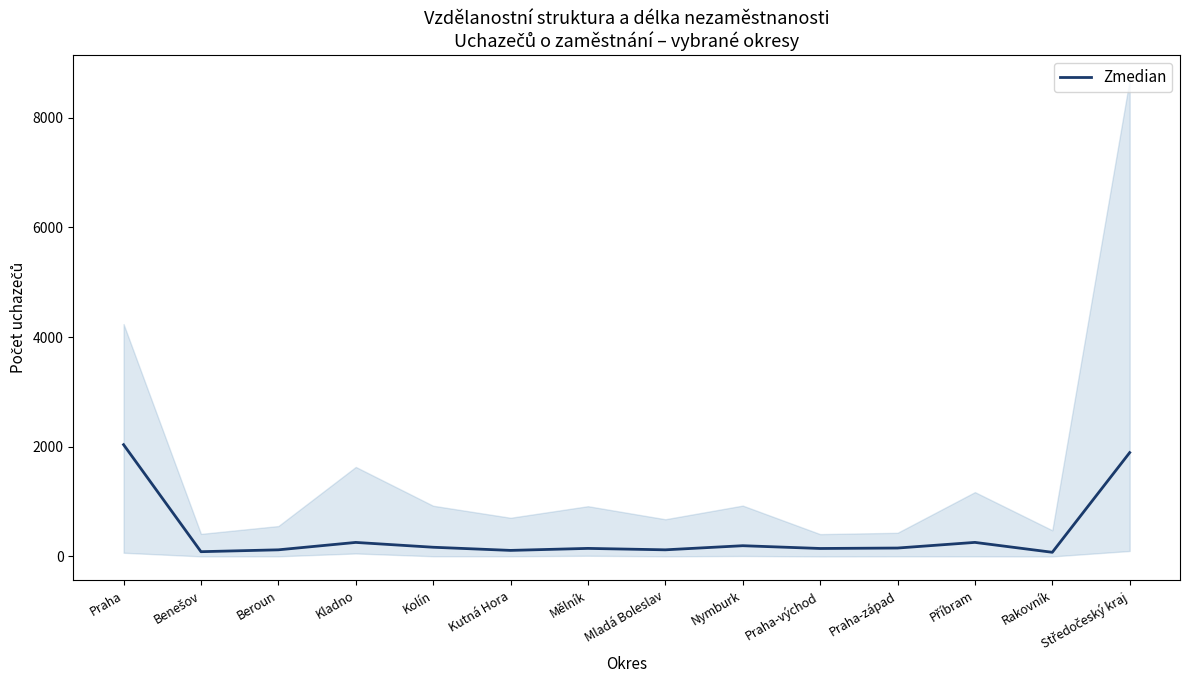

Is this an area chart (filled region under the line)?

No